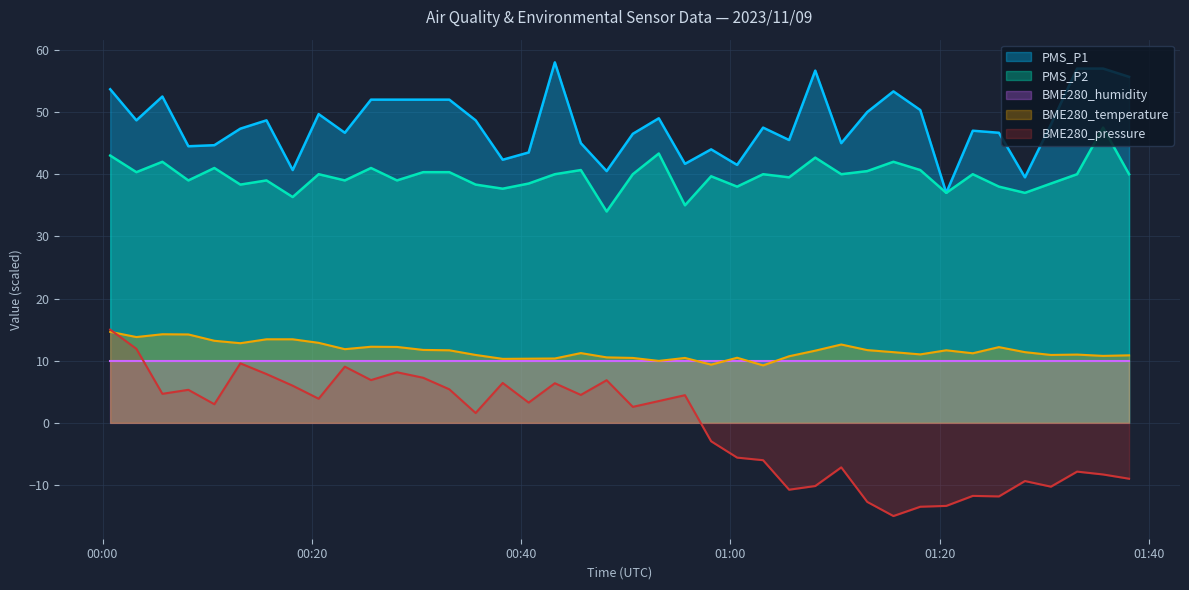

True or false: PMS_P1 has a value of 44.5 at 2023/11/09 00:08:12.

True